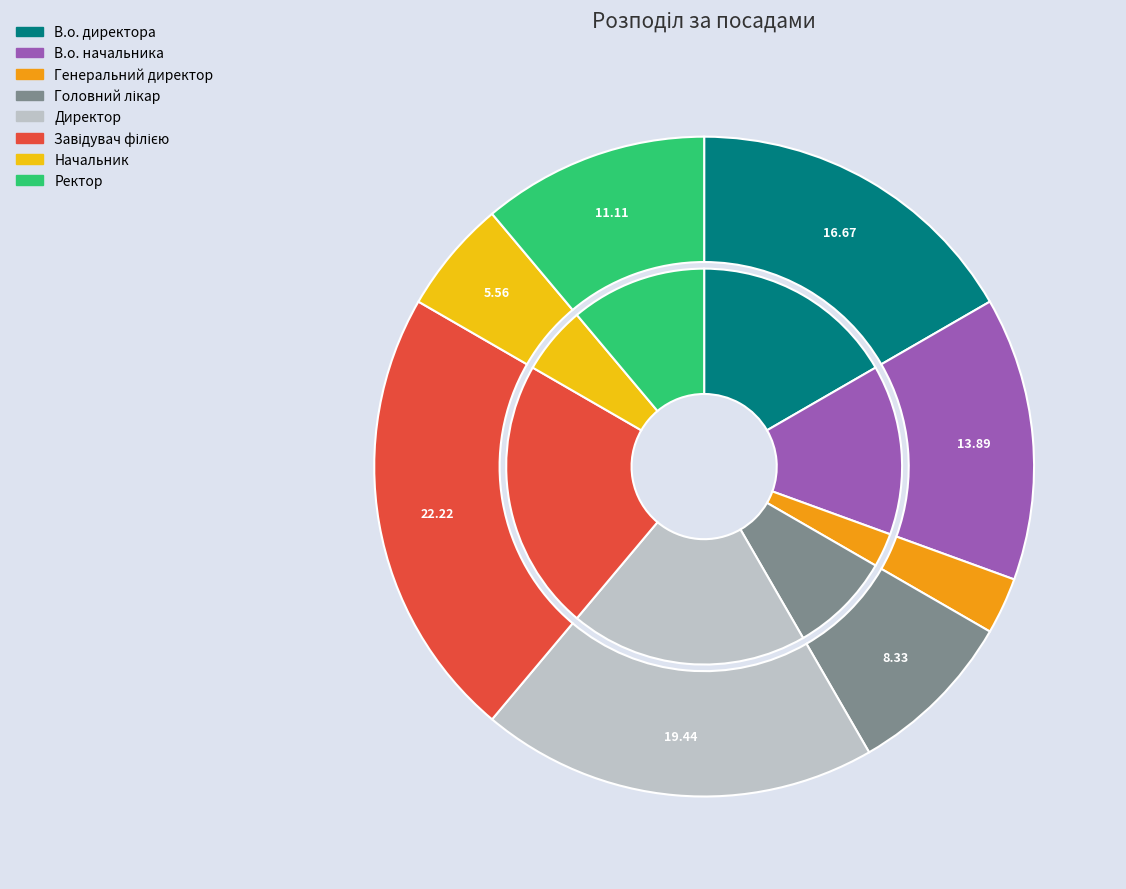

Is it true that Начальник is 15% of the pie?

False